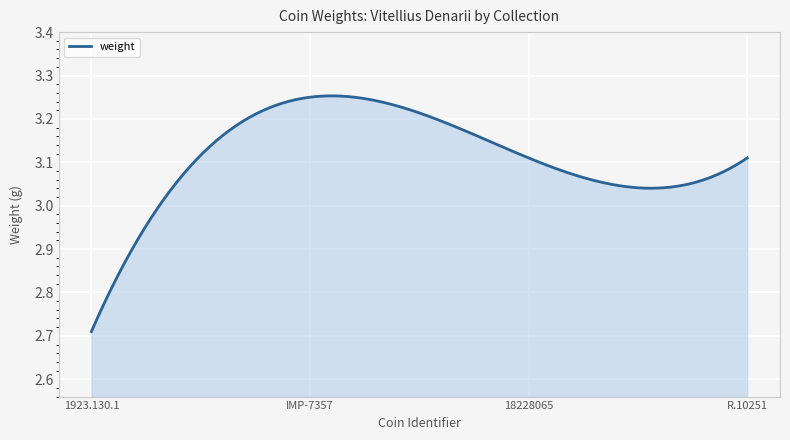

What is the difference between the maximum and minimum values?

0.5